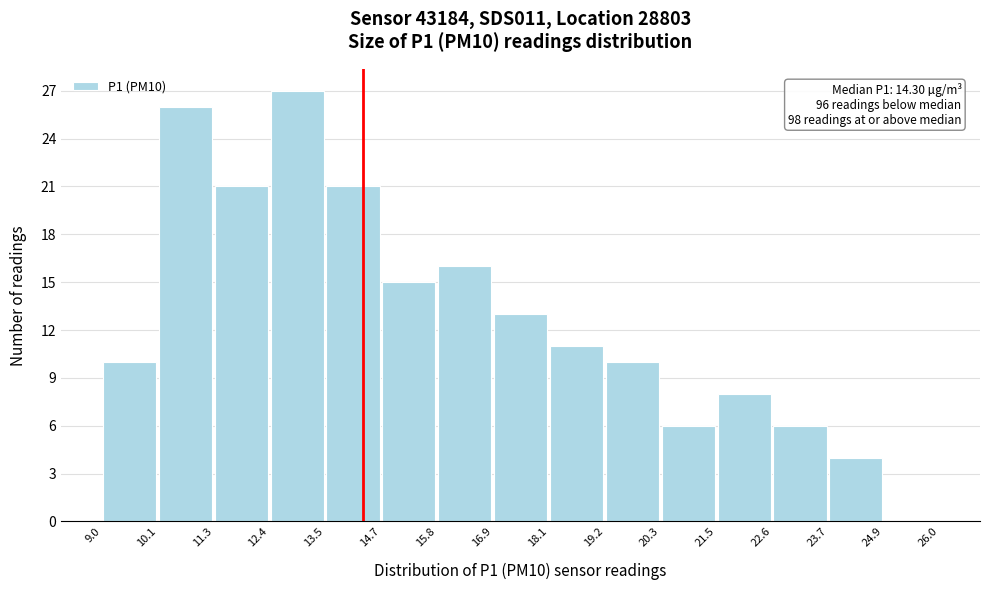

Over which range of the x-axis is the bar tallest?

12.4 to 13.5